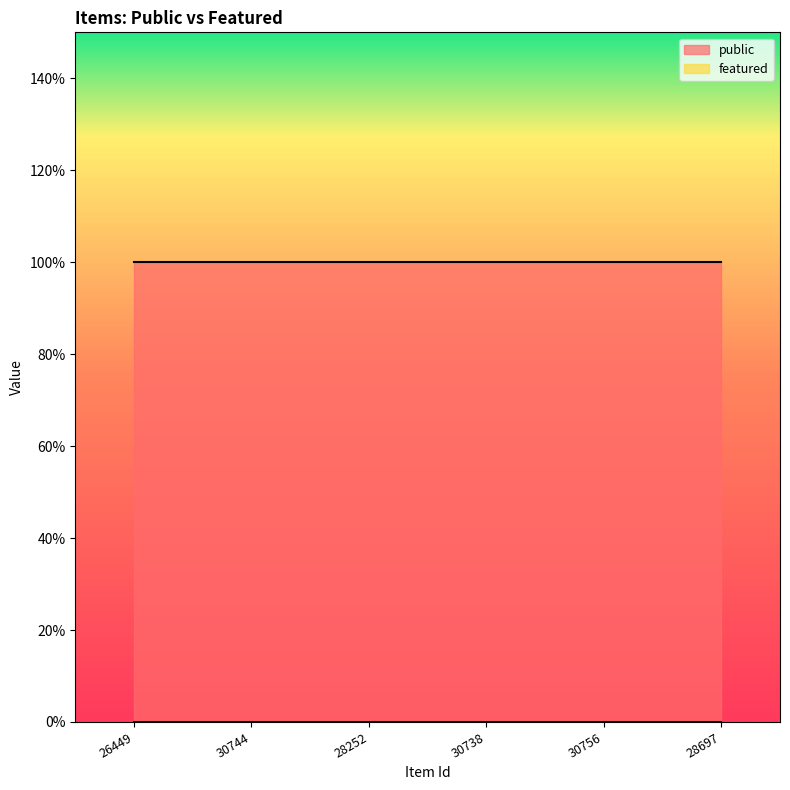

What are all the series names shown in the legend?

public, featured